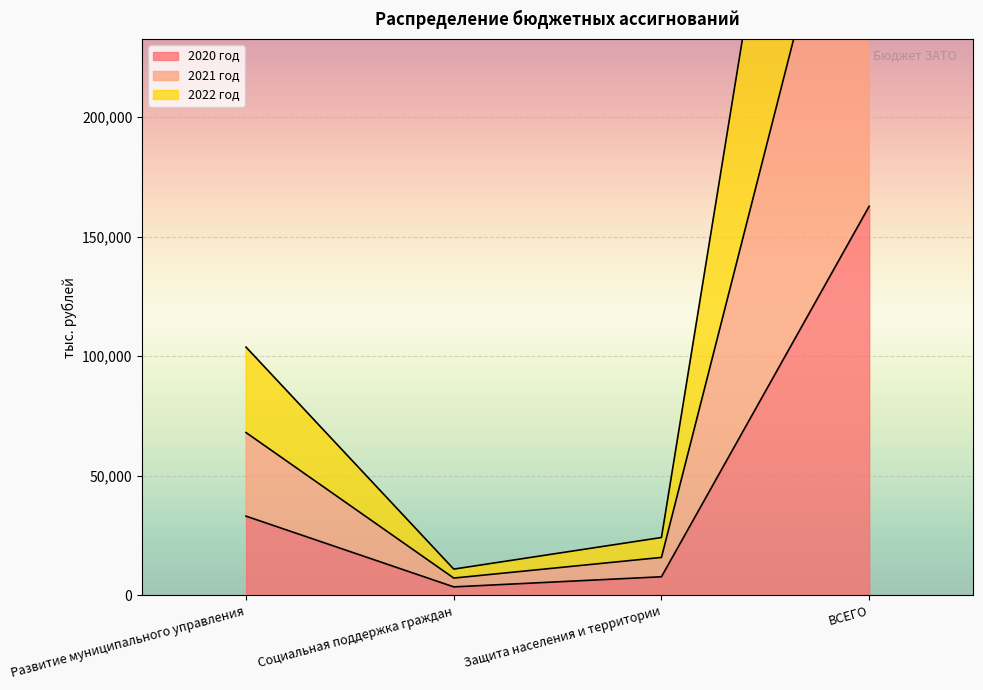

Which category has the highest value in the 2020 год series?

ВСЕГО